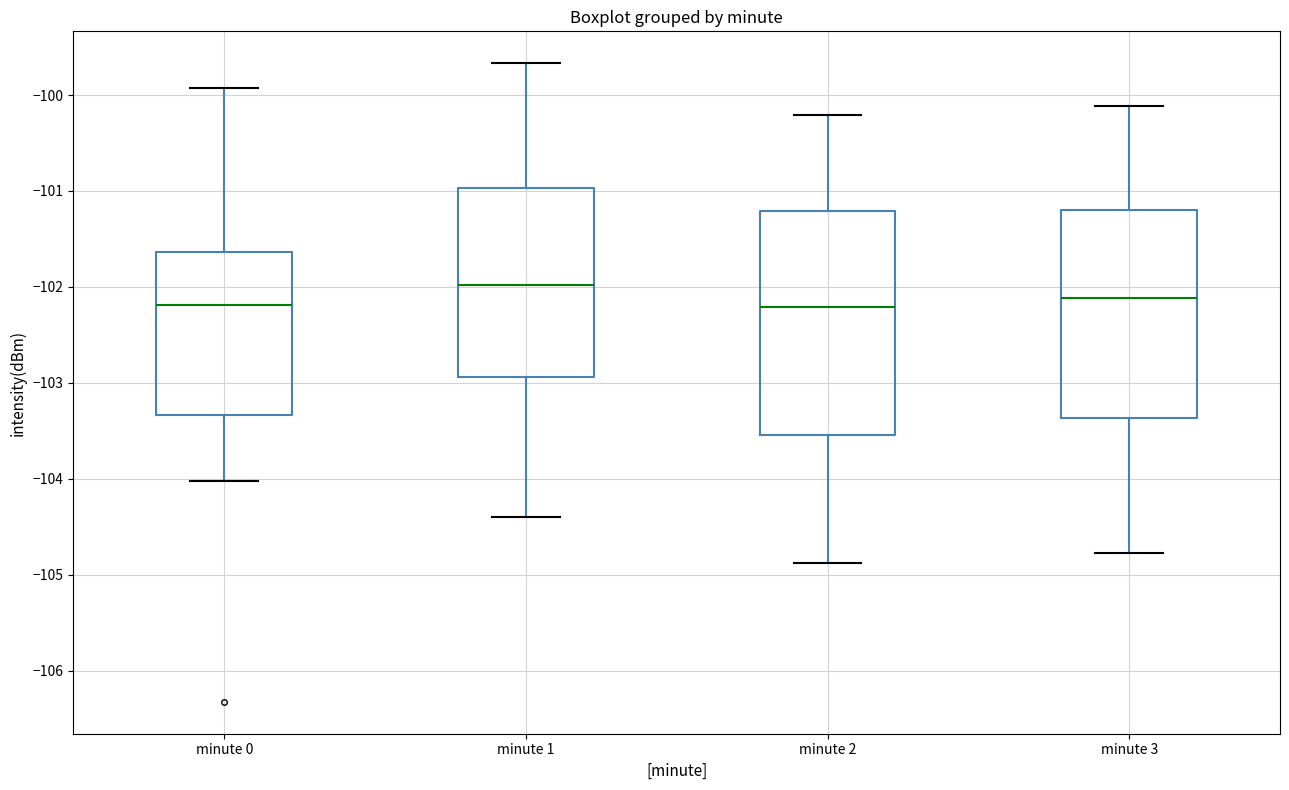

Which box is the tallest, from its lower edge to its upper edge?

minute 2